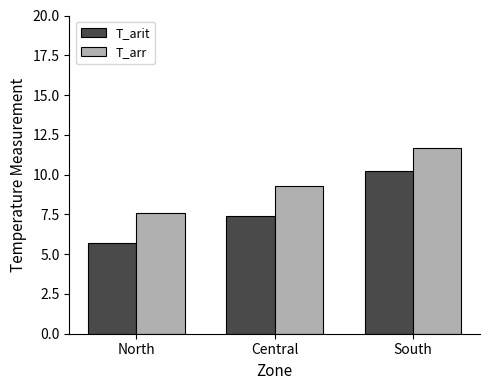

Which series changed the most between North and South?

T_arit